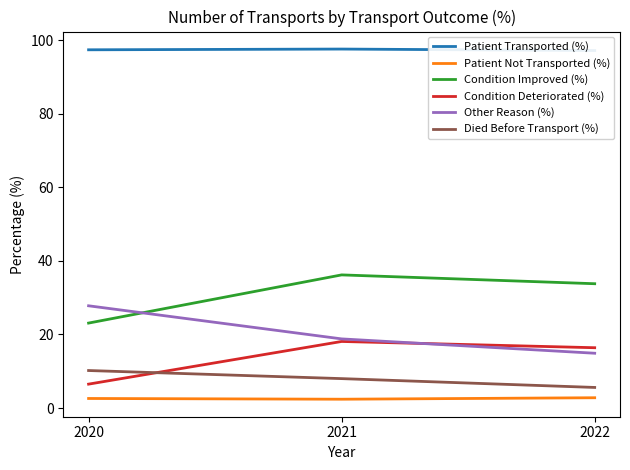

Which label corresponds to the smallest value in the chart?

2021